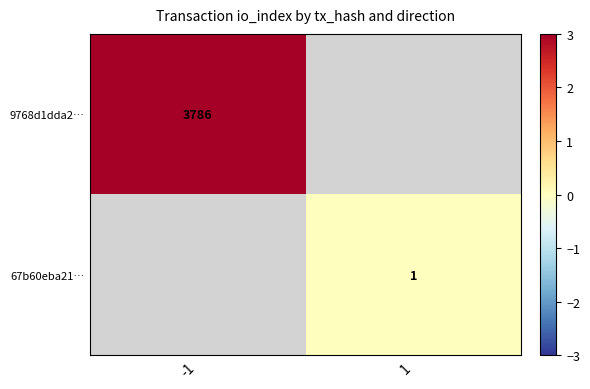

The 9768d1dda2… series shows 3786 at -1. True or false?

True